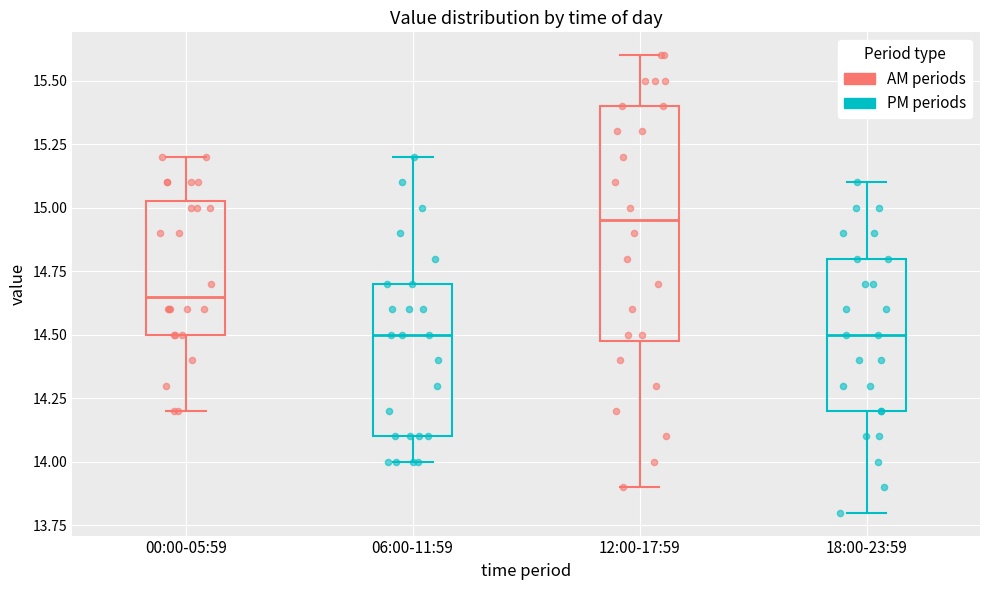

Which box is the tallest, from its lower edge to its upper edge?

12:00-17:59